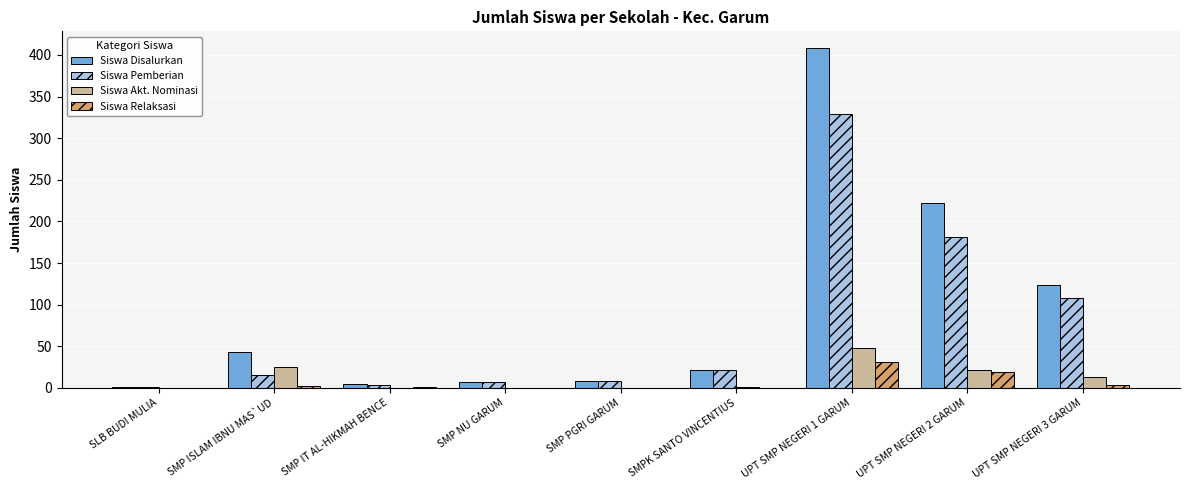

What is the maximum value shown in the chart?

408